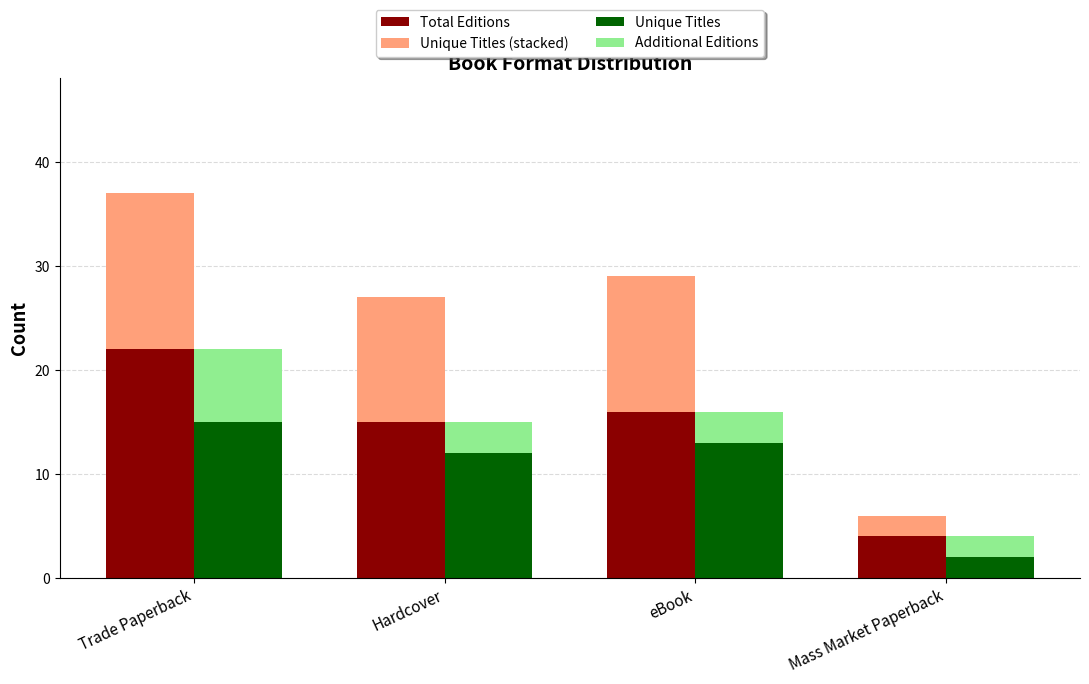

The Total Editions series shows 30 at Trade Paperback. True or false?

False